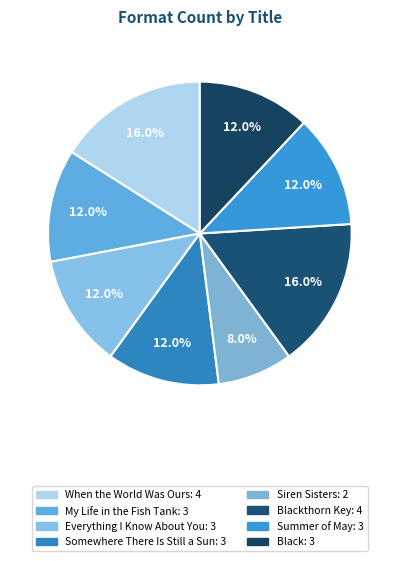

How many segments does this pie chart have?

8